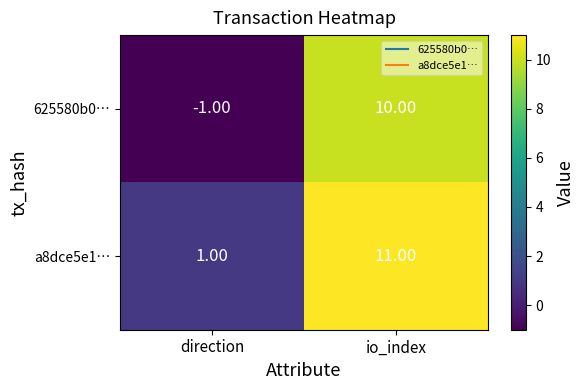

At which label is 625580b0… closest to 4?

direction